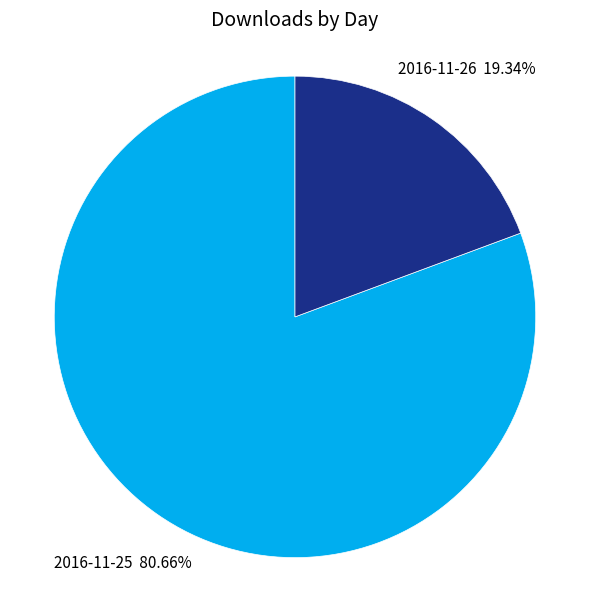

What is the majority slice?

2016-11-25